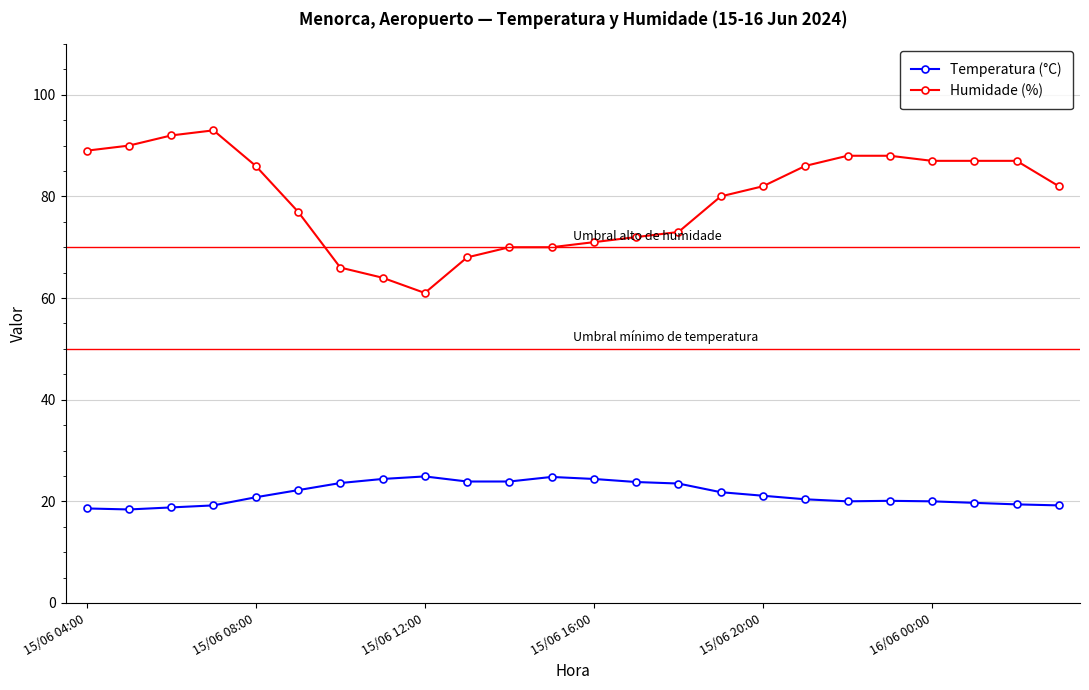

True or false: Temperatura (°C) and Humidade (%) intersect in this chart.

False